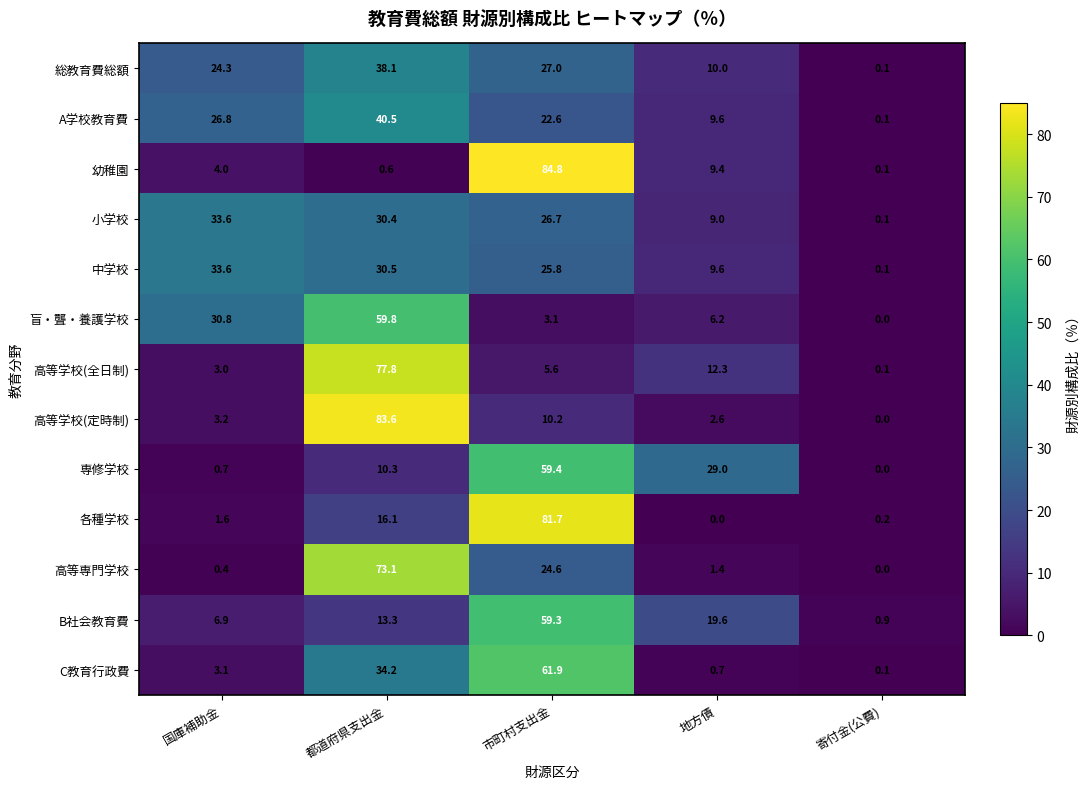

At 市町村支出金, list the series in order from smallest to largest.

盲・聾・養護学校, 高等学校(全日制), 高等学校(定時制), A学校教育費, 高等専門学校, 中学校, 小学校, 総教育費総額, B社会教育費, 専修学校, C教育行政費, 各種学校, 幼稚園